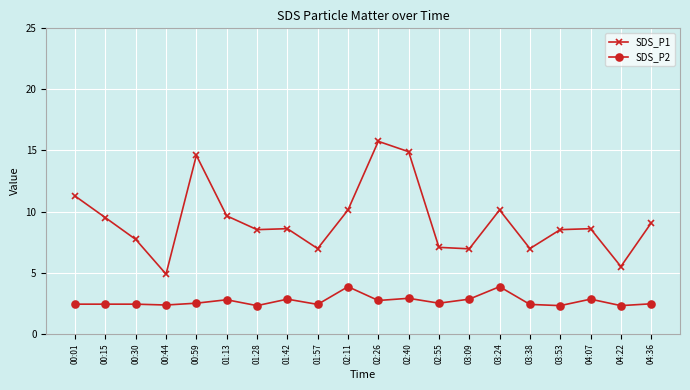

At which category is the sum across all series the highest?

02:26